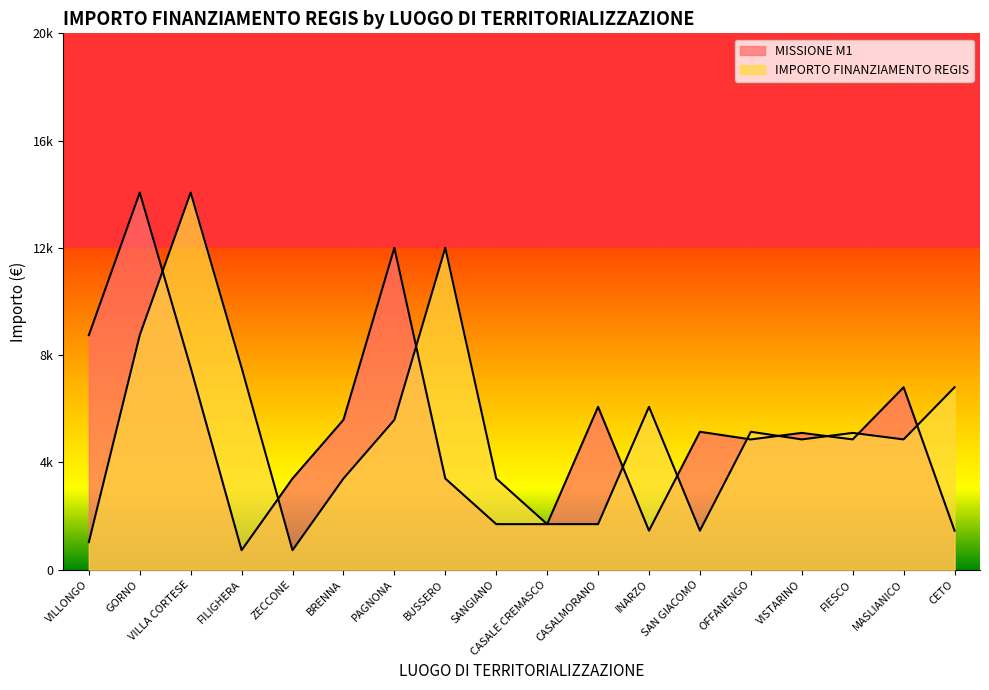

List the series in order of their peak value, lowest first.

MISSIONE M1, IMPORTO FINANZIAMENTO REGIS